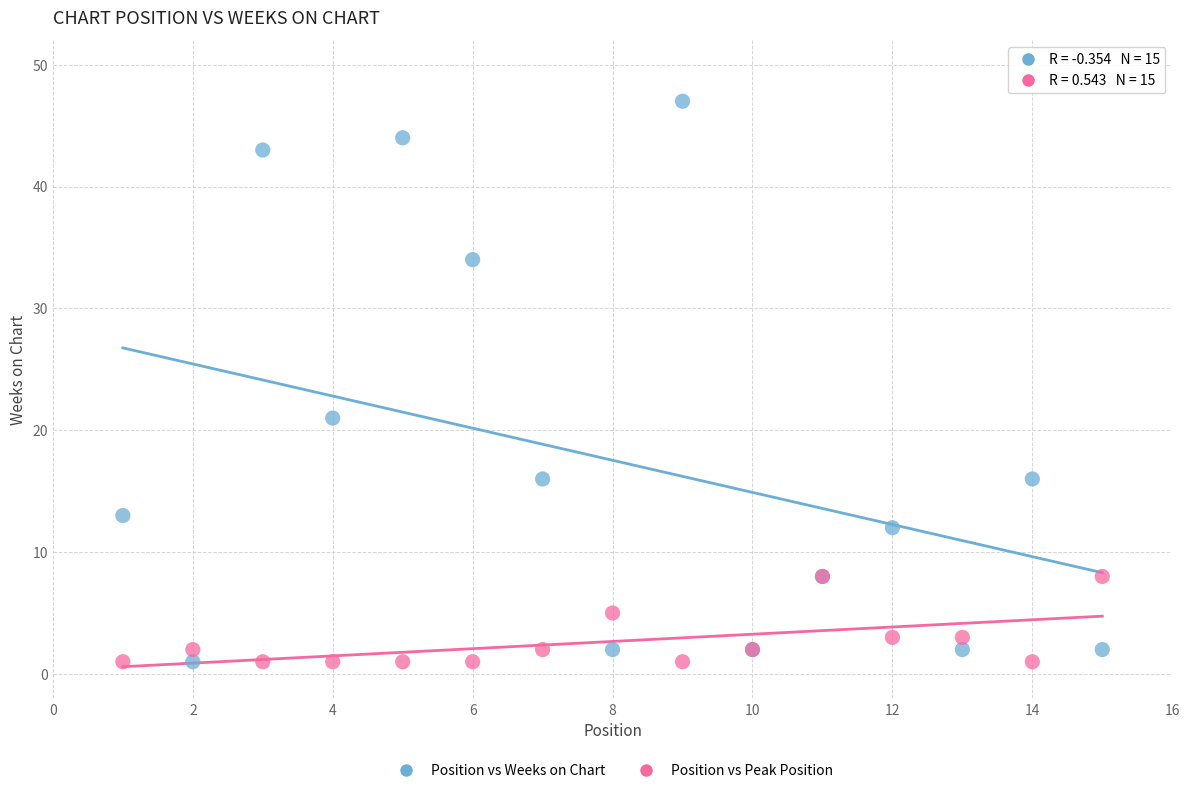

What are all the series names shown in the legend?

Position vs Weeks on Chart, Position vs Peak Position